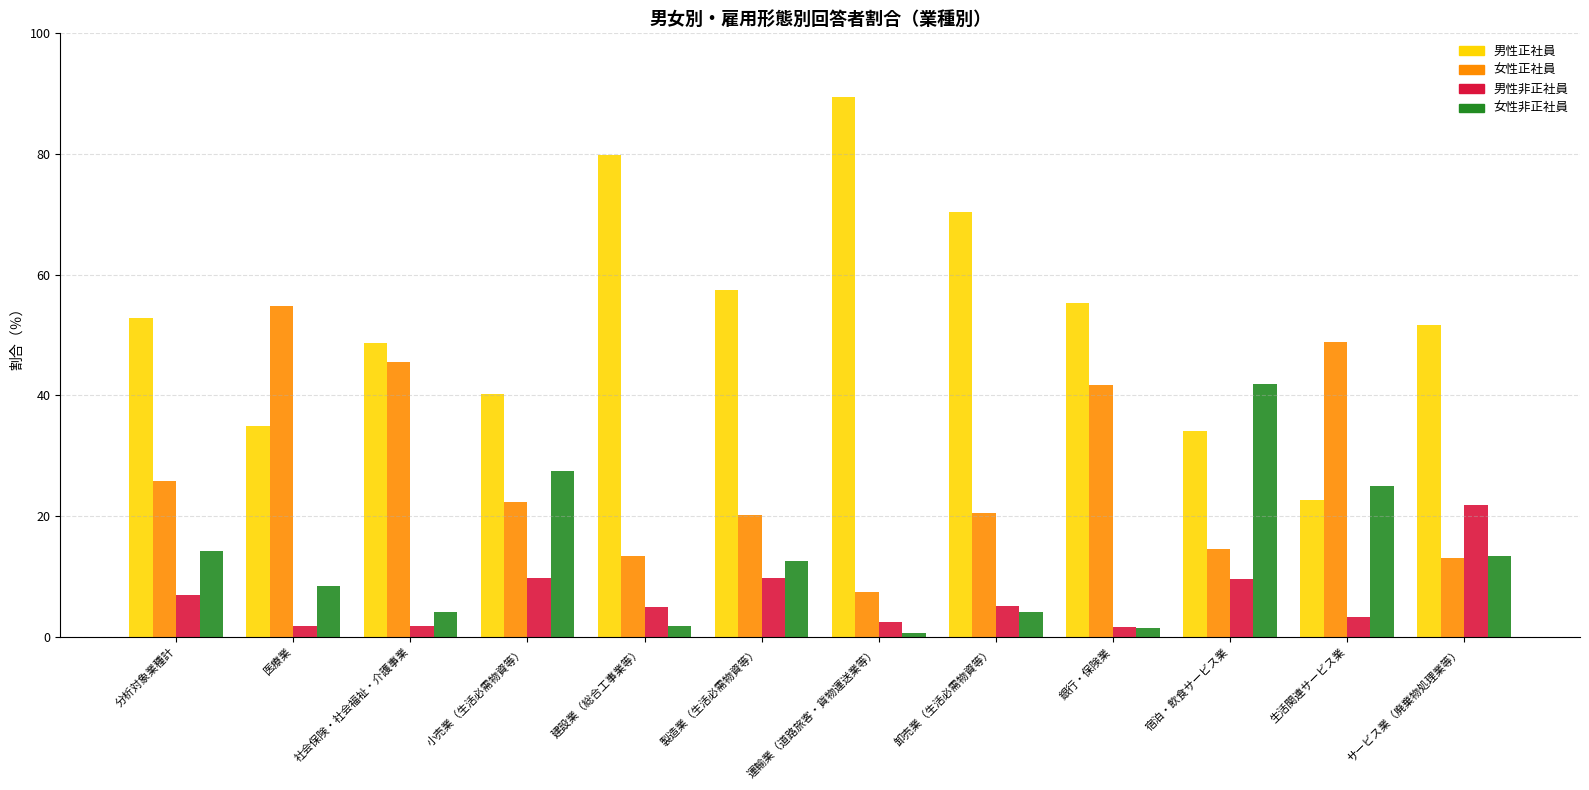

The 男性非正社員 series shows 9.8 at 小売業（生活必需物資等）. True or false?

True